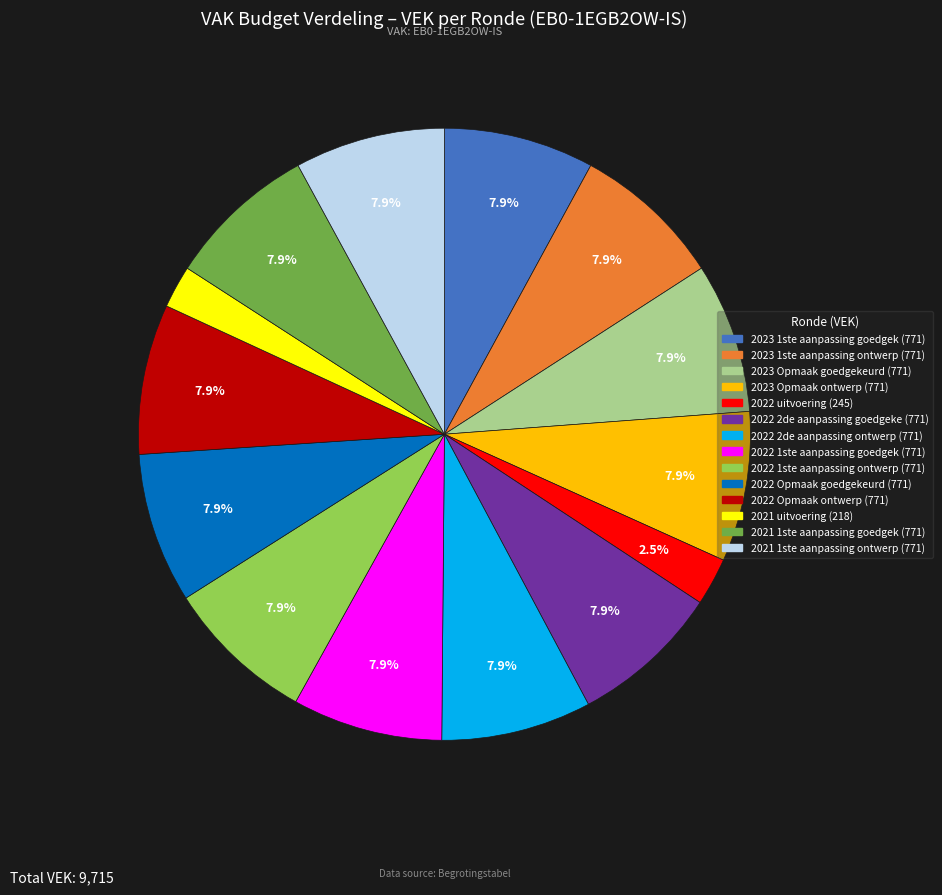

Is there any slice that represents more than half of the pie?

No